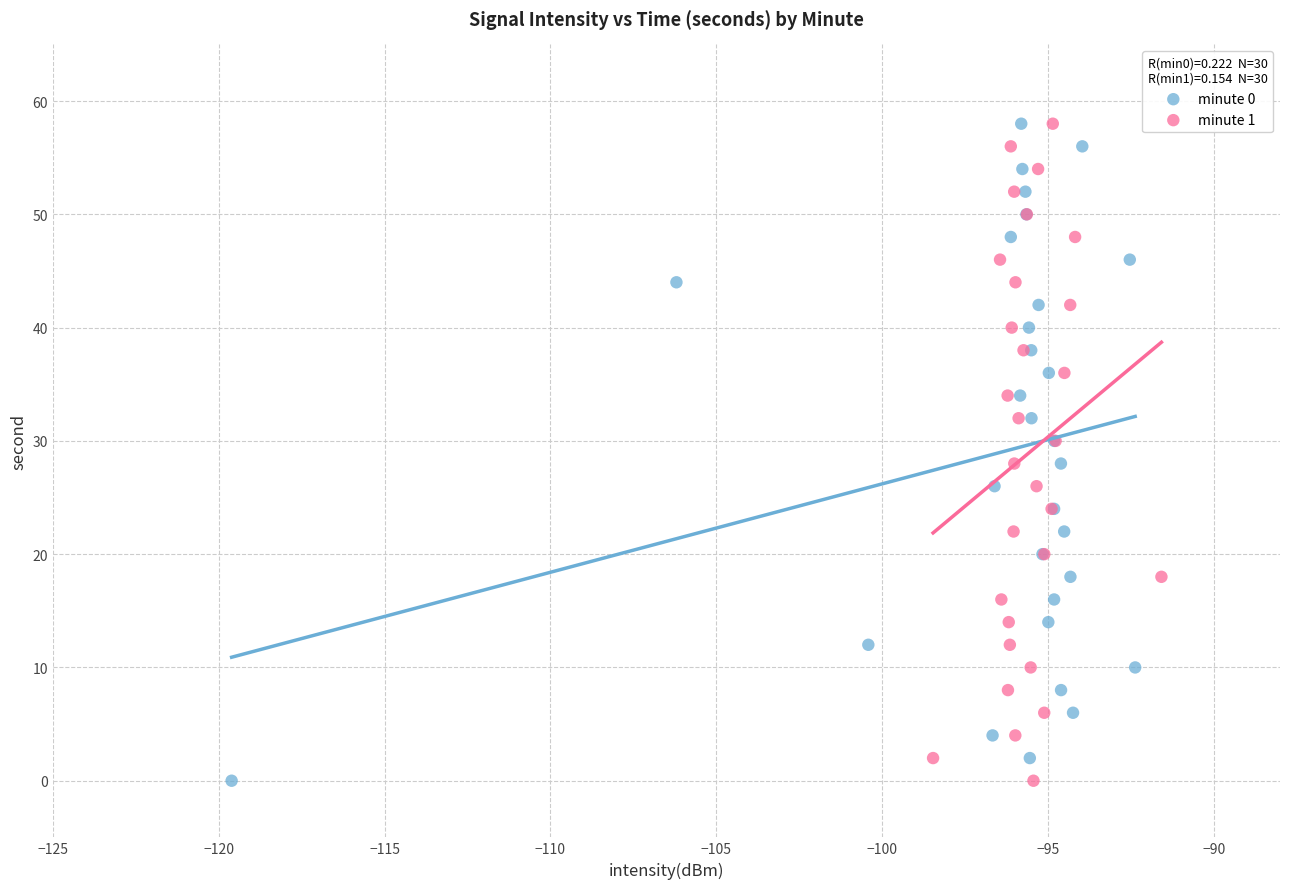

What are all the series names shown in the legend?

minute 0, minute 1